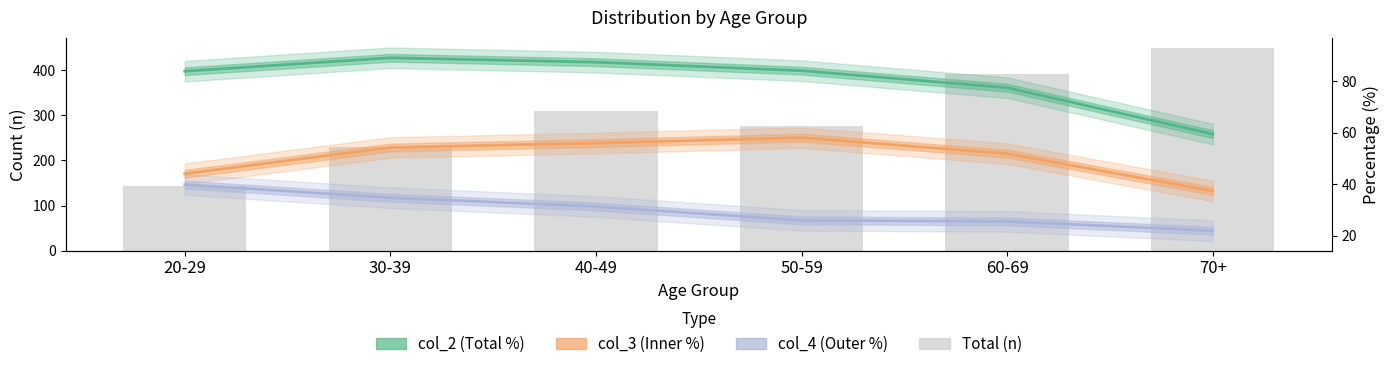

Is the value of col_2 (Total %) at 60-69 greater than the value of Total (n) at 60-69?

No